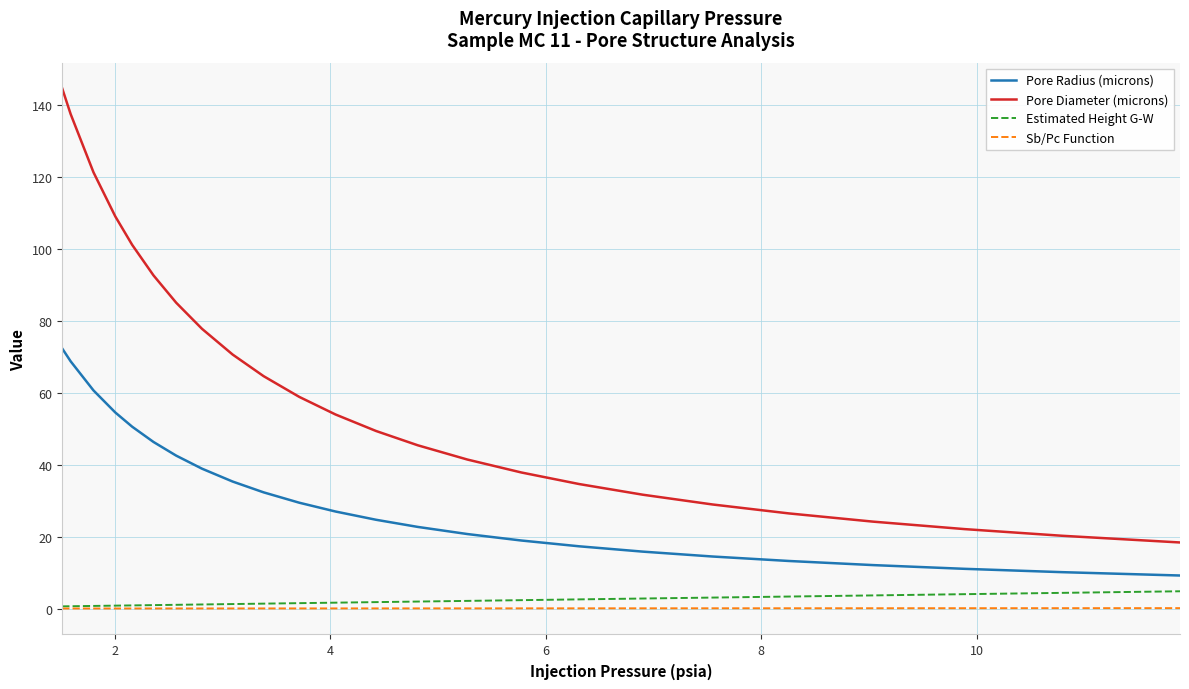

True or false: Sb/Pc Function and Pore Diameter (microns) intersect in this chart.

False